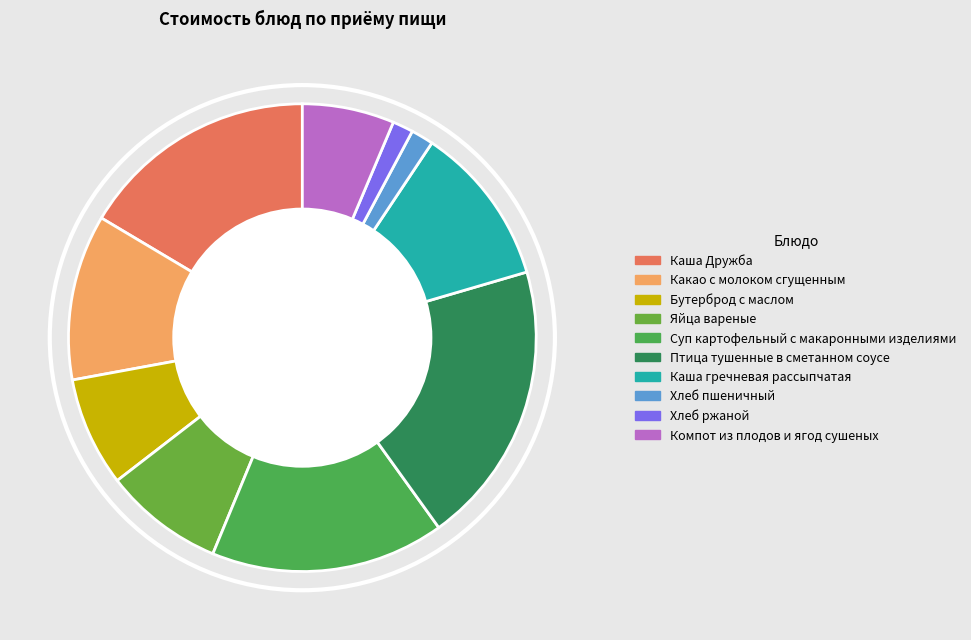

Which has a higher value, Бутерброд с маслом or Яйца вареные?

Яйца вареные